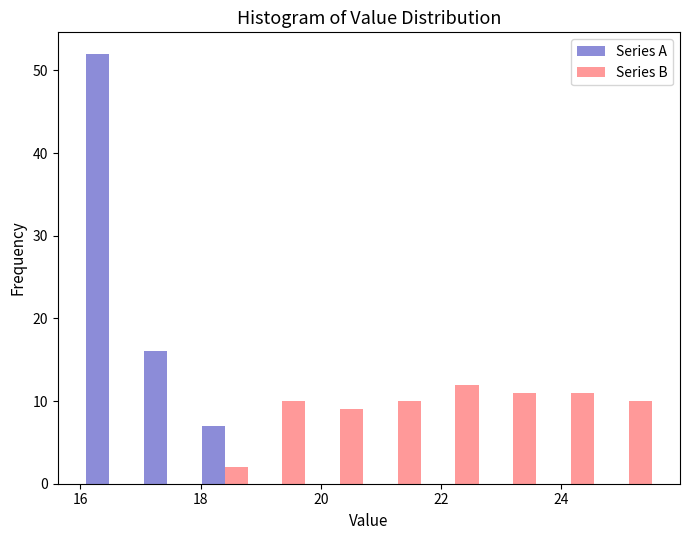

Reading left to right, list every range on the x-axis with the height of the bar of each series over it. Neither the bar edges nor the heights are printed on the chart, so give them approximately, as read against the axes.

16.00 to 16.96: Series A=52	Series B=0
16.96 to 17.92: Series A=16	Series B=0
17.92 to 18.88: Series A=7	Series B=2
18.88 to 19.84: Series A=0	Series B=10
19.84 to 20.80: Series A=0	Series B=9
20.80 to 21.76: Series A=0	Series B=10
21.76 to 22.72: Series A=0	Series B=12
22.72 to 23.68: Series A=0	Series B=11
23.68 to 24.64: Series A=0	Series B=11
24.64 to 25.60: Series A=0	Series B=10